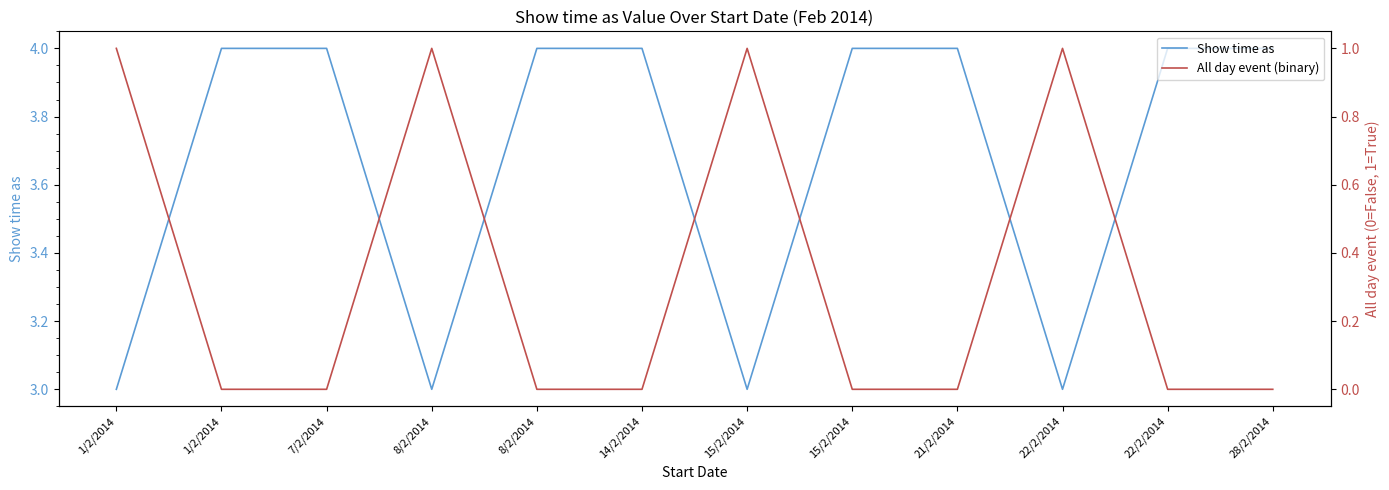

At which category does the chart reach its peak across all series?

1/2/2014